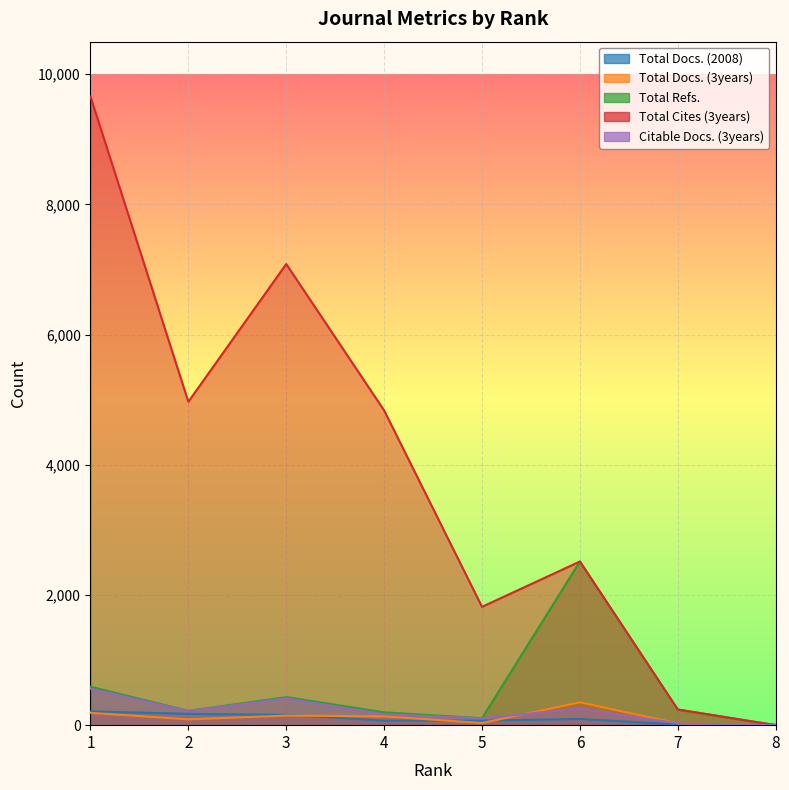

After their last crossing, which series has the higher values: Total Docs. (3years) or Total Docs. (2008)?

Total Docs. (2008)